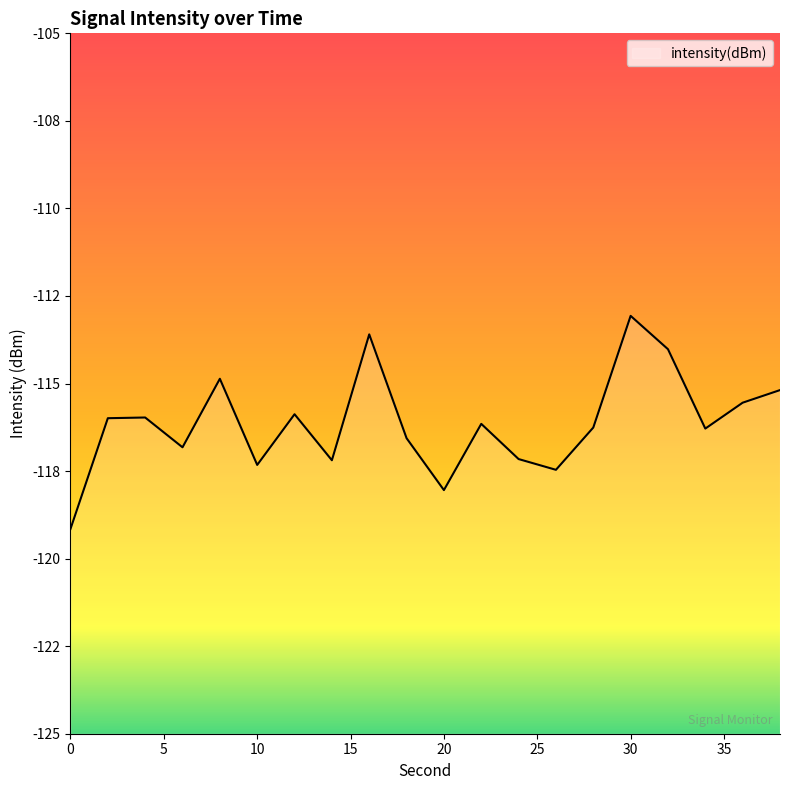

Rank the categories by value from highest to lowest.

30, 16, 32, 8, 38, 36, 12, 4, 2, 22, 28, 34, 18, 6, 24, 14, 10, 26, 20, 0